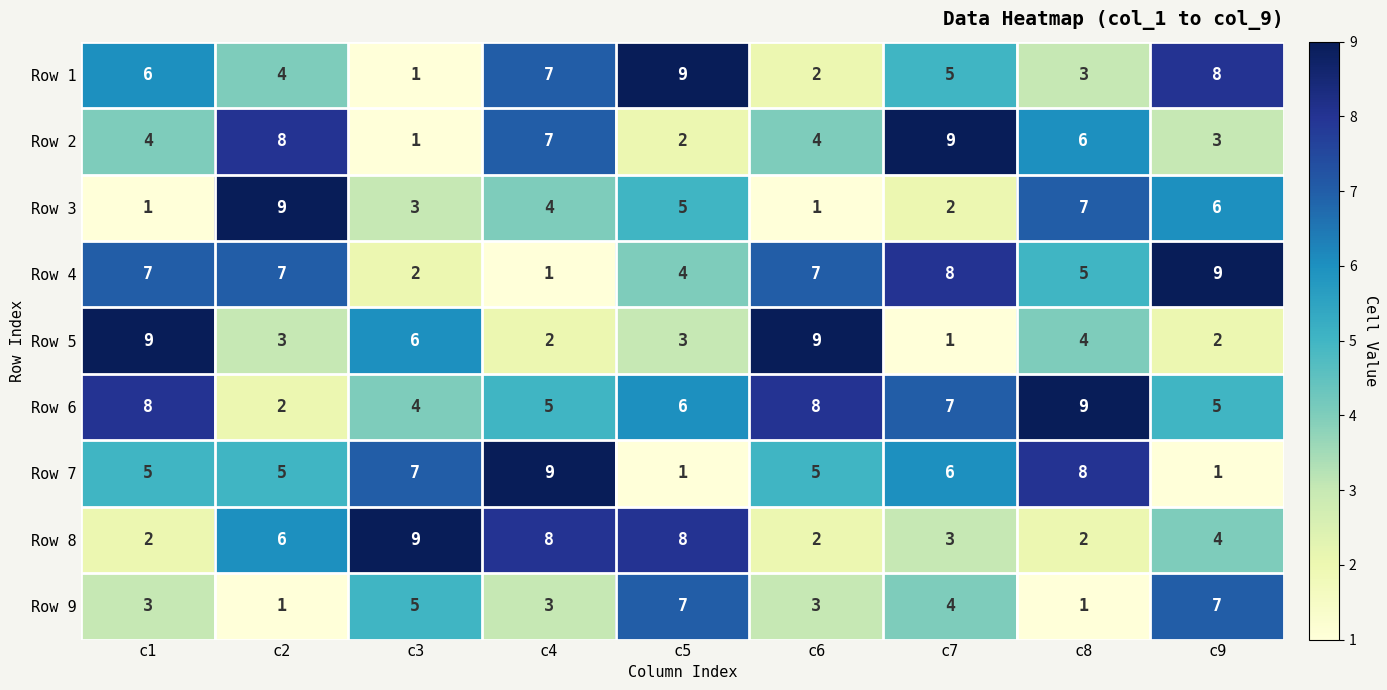

What value does the Row 4 series have at c2?

7